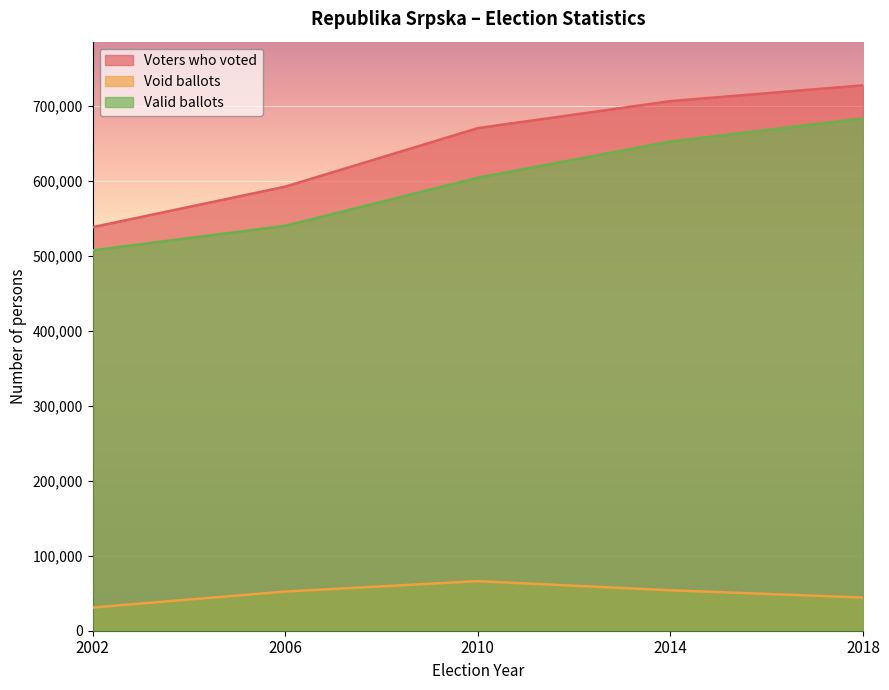

The Valid ballots series shows 991240 at 2014. True or false?

False